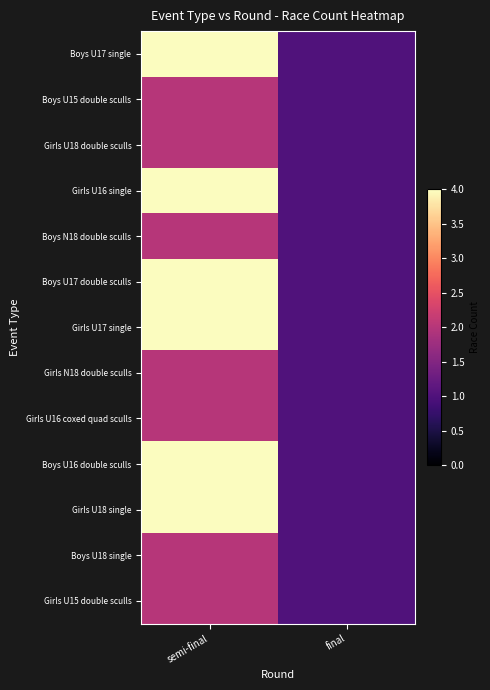

What is the total value across all series at semi-final?

38